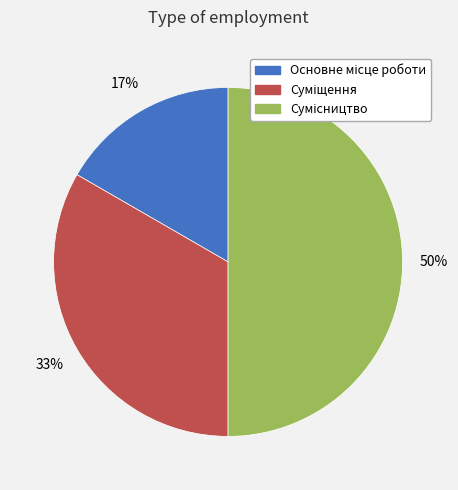

To the nearest percent, what is the difference between the largest and smallest slice percentages?

33%